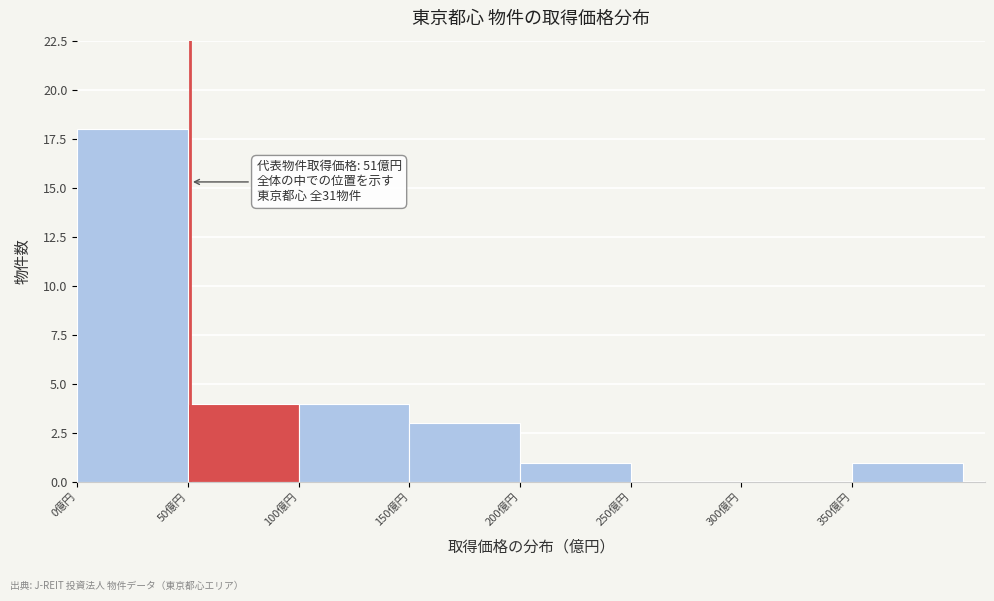

Over which range of the x-axis is the bar tallest?

0 to 50